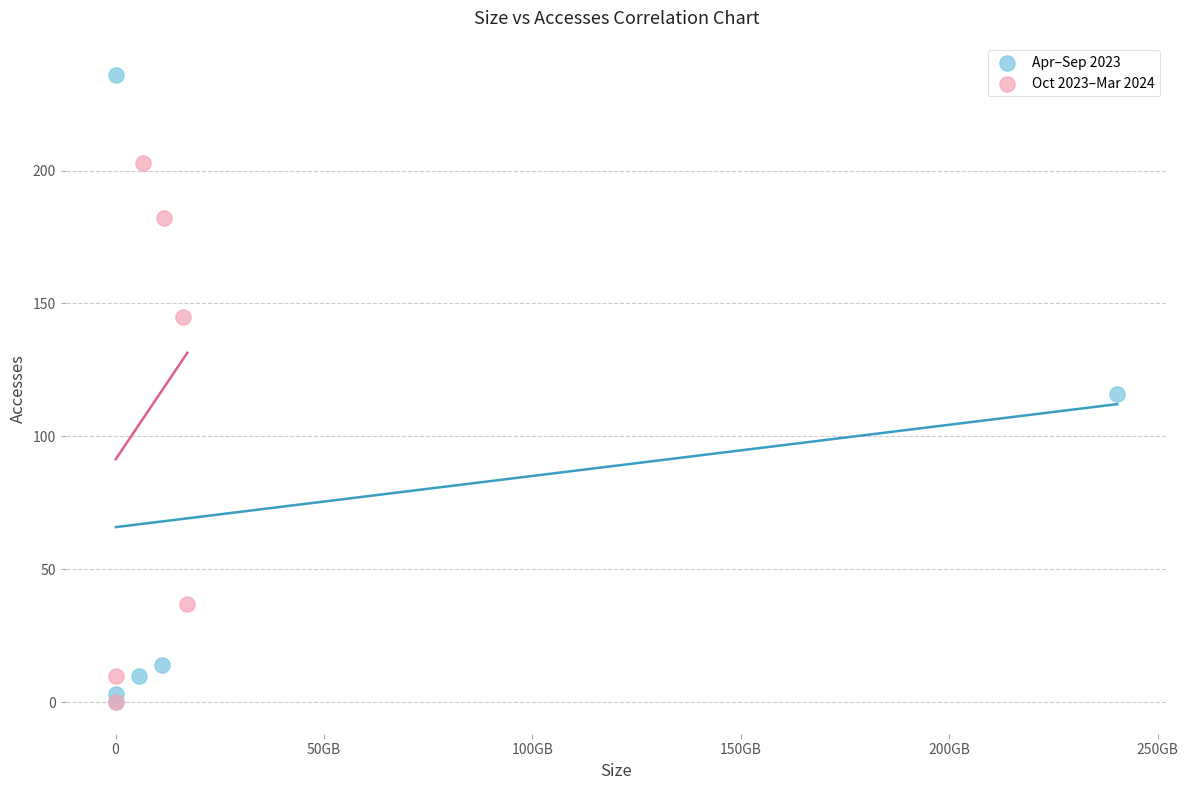

Which series reaches the maximum Y coordinate?

Apr–Sep 2023